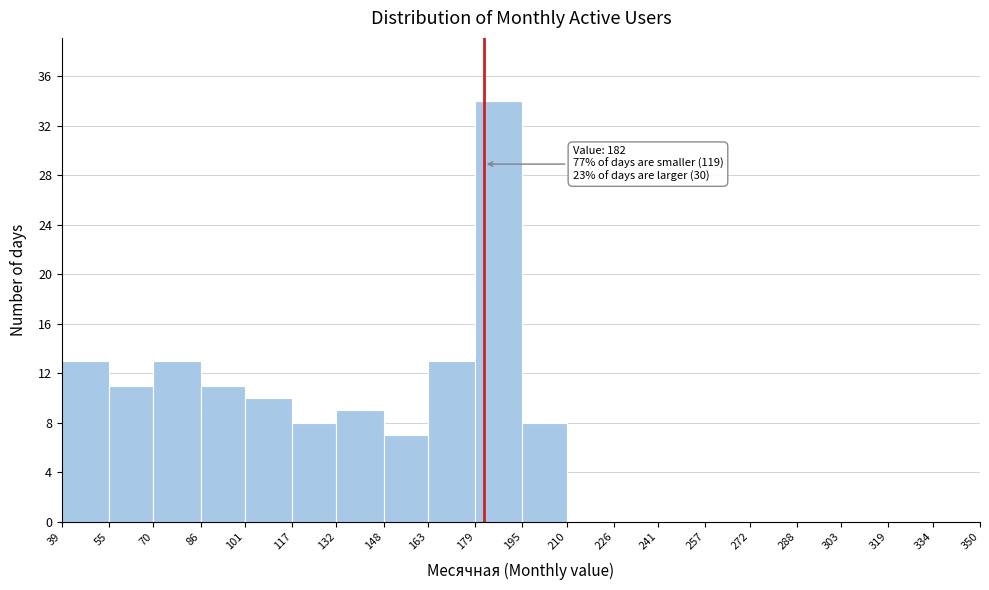

Which range on the x-axis has the tallest bar?

179 to 195